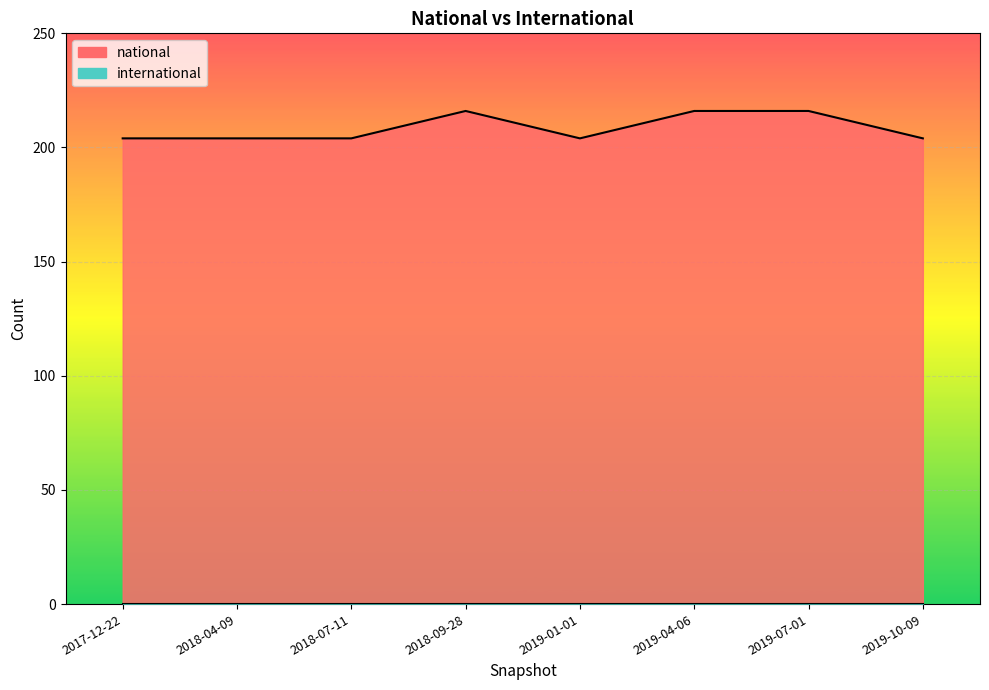

Rank the categories by value from highest to lowest.

2018-09-28, 2019-04-06, 2019-07-01, 2017-12-22, 2018-04-09, 2018-07-11, 2019-01-01, 2019-10-09